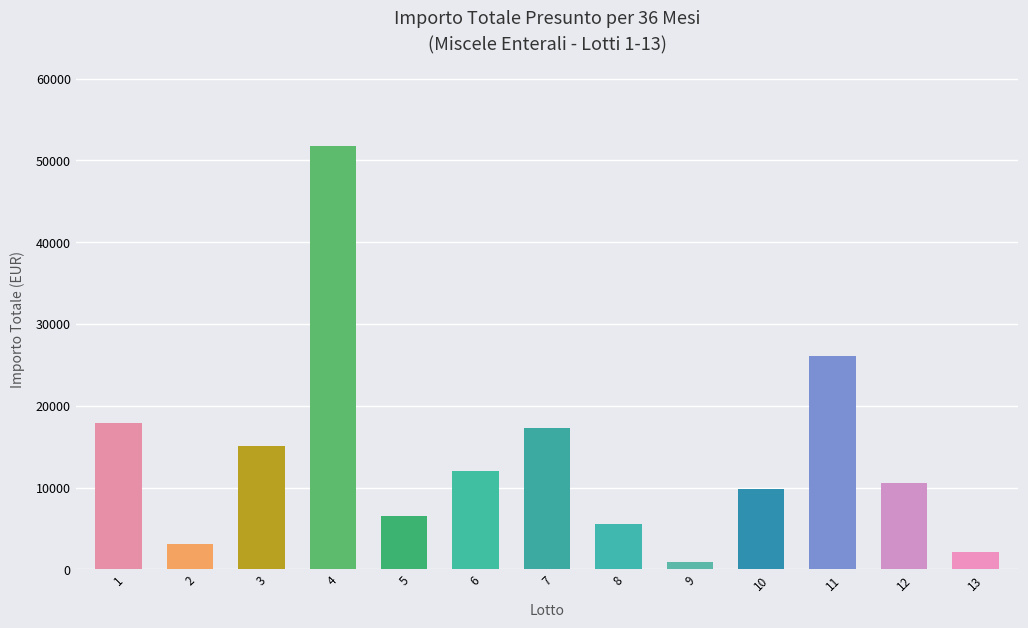

What is the value of the 8th bar from the left?

5550